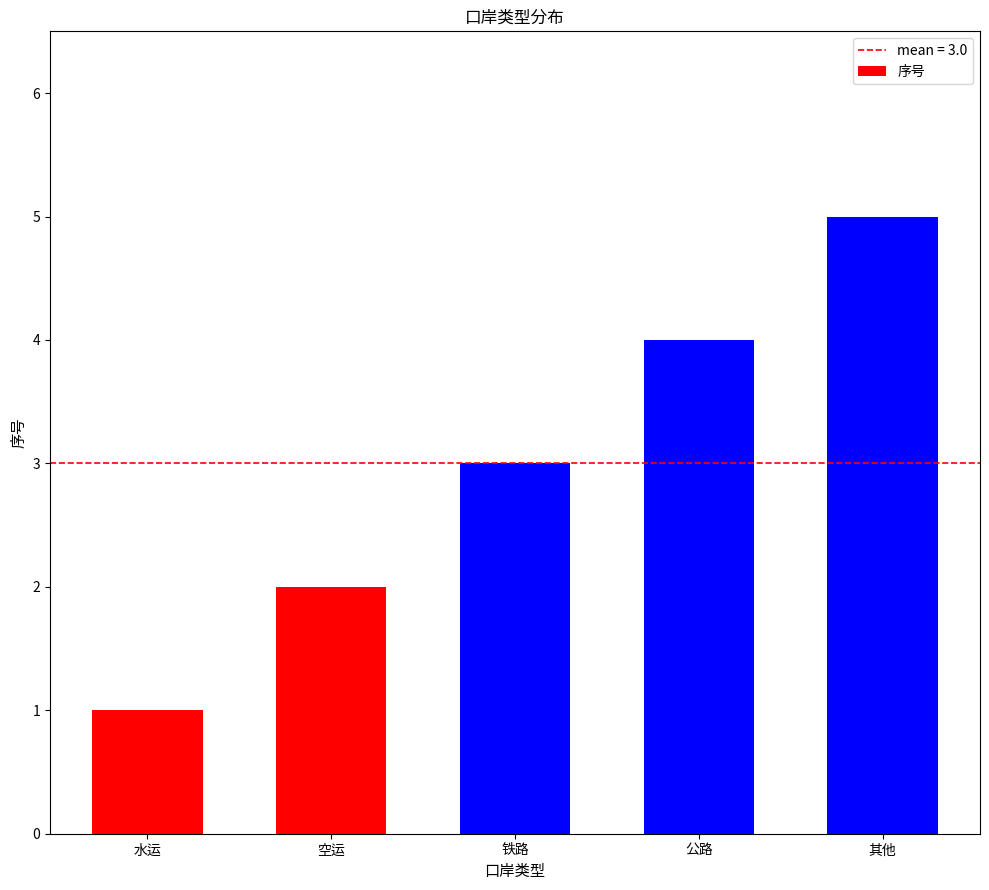

What is the change in value from 空运 to 铁路?

+1